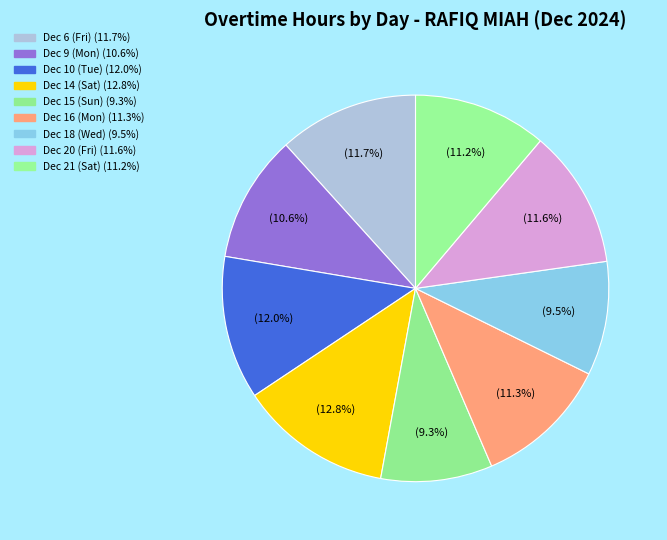

Does Dec 10 (Tue) account for over 50% of the chart?

No